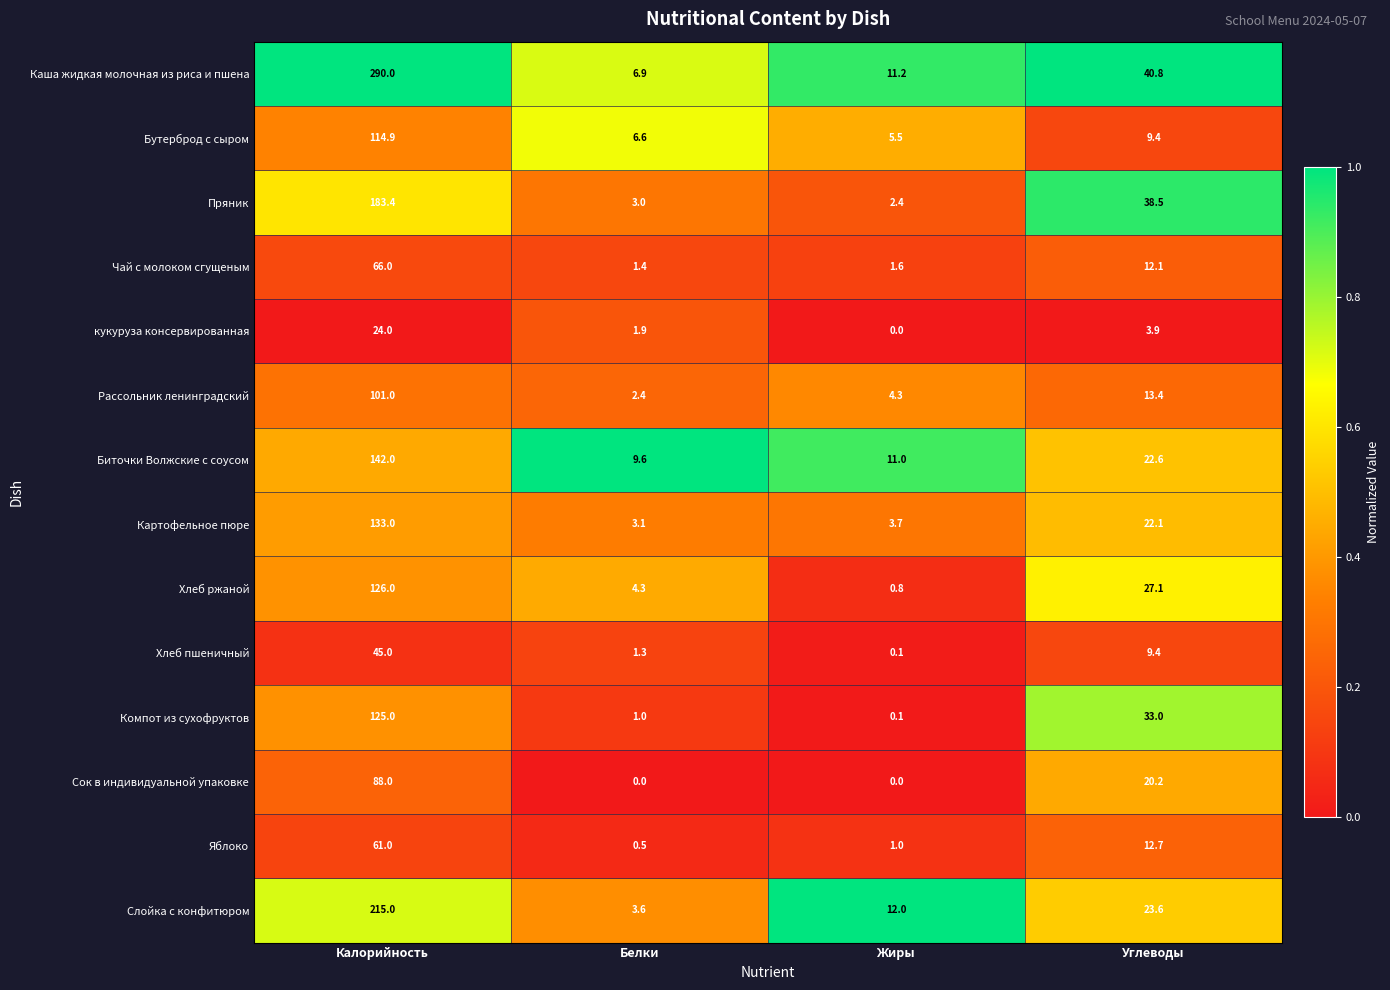

Rank the series by their maximum value, from lowest to highest.

кукуруза консервированная, Хлеб пшеничный, Яблоко, Чай с молоком сгущеным, Сок в индивидуальной упаковке, Рассольник ленинградский, Бутерброд с сыром, Компот из сухофруктов, Хлеб ржаной, Картофельное пюре, Биточки Волжские с соусом, Пряник, Слойка с конфитюром, Каша жидкая молочная из риса и пшена